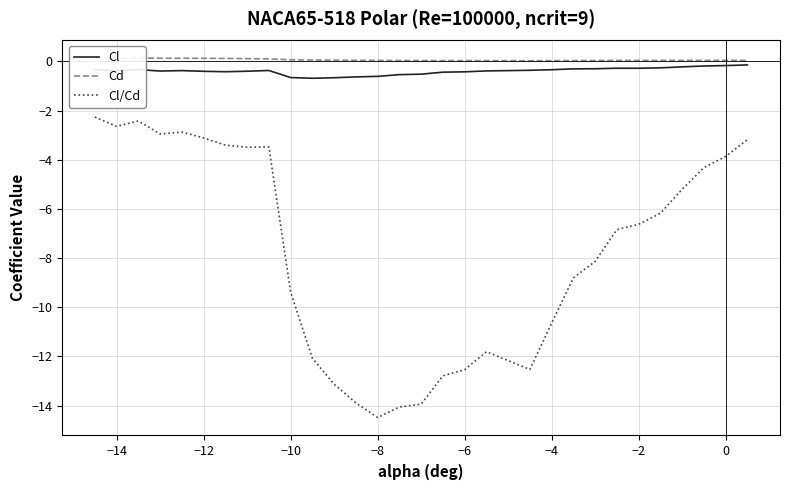

The Cl series shows -0.3 at −2. True or false?

True